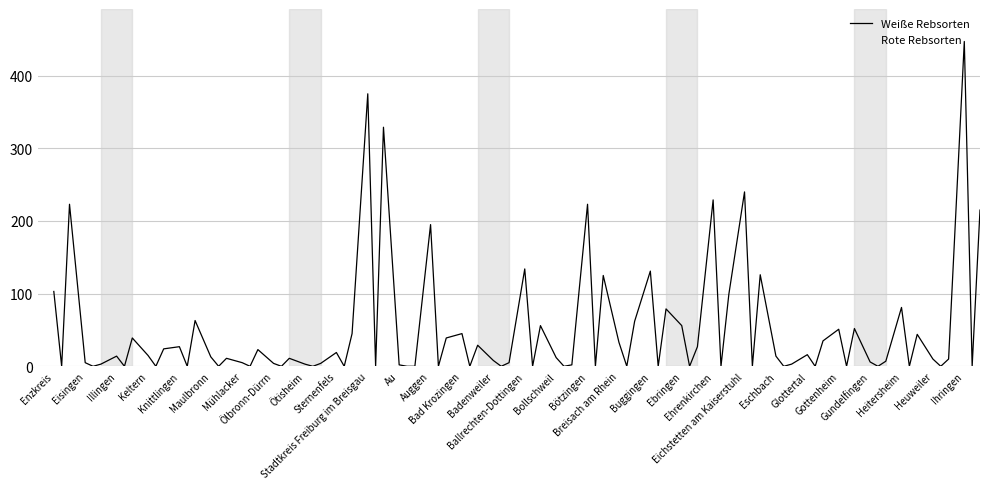

How many interior local valleys (lower than both neighbors) does the data have?

12